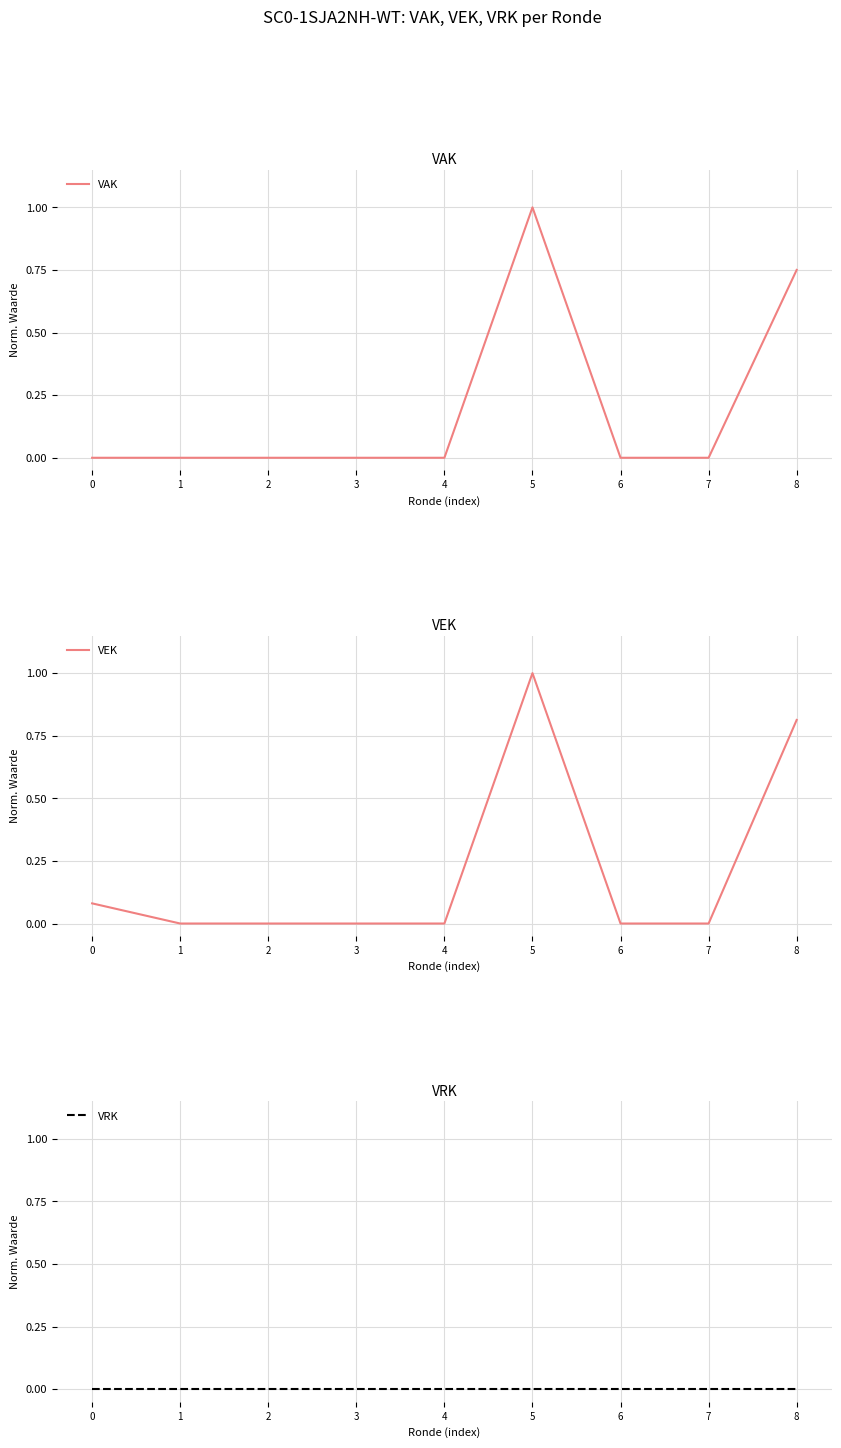

The VAK series shows 0.5 at 7. True or false?

False